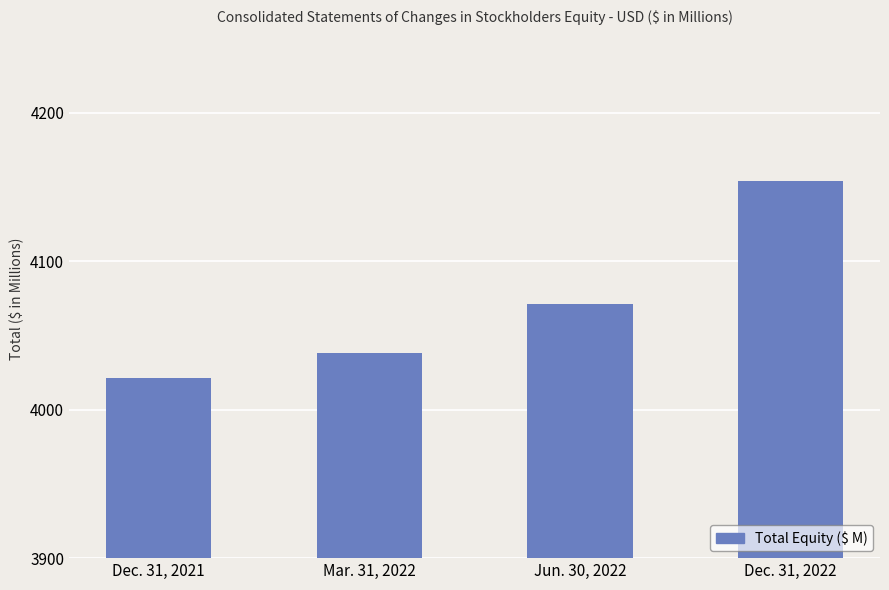

What value does the data have at Jun. 30, 2022?

4071